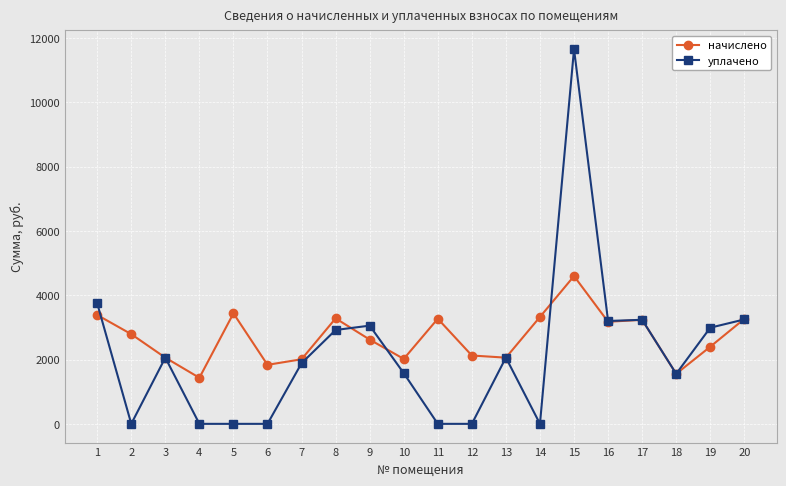

List the series in order of their peak value, lowest first.

начислено, уплачено